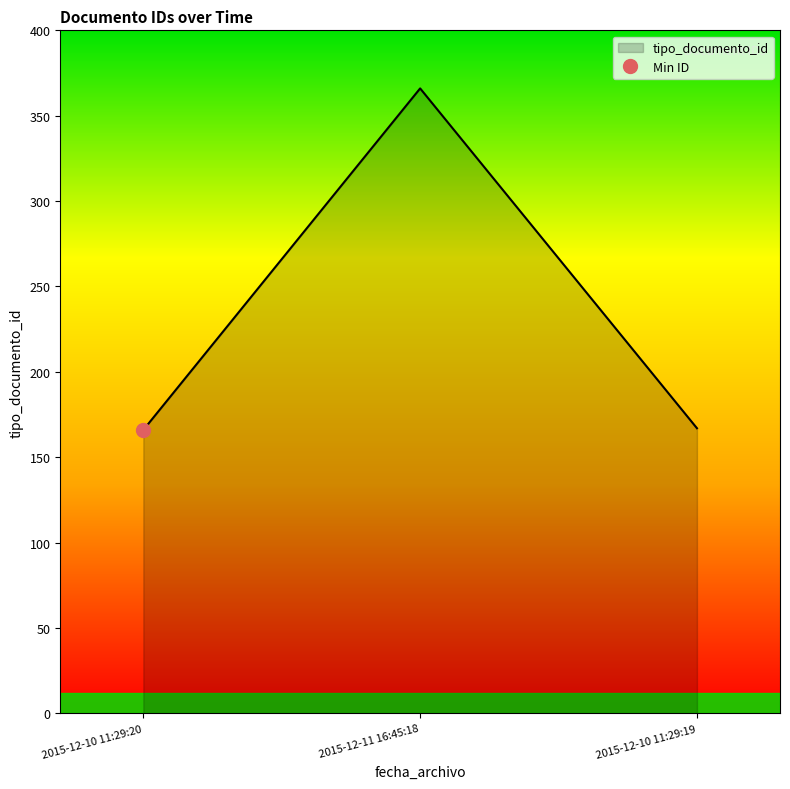

How many lines are shown in the chart?

1